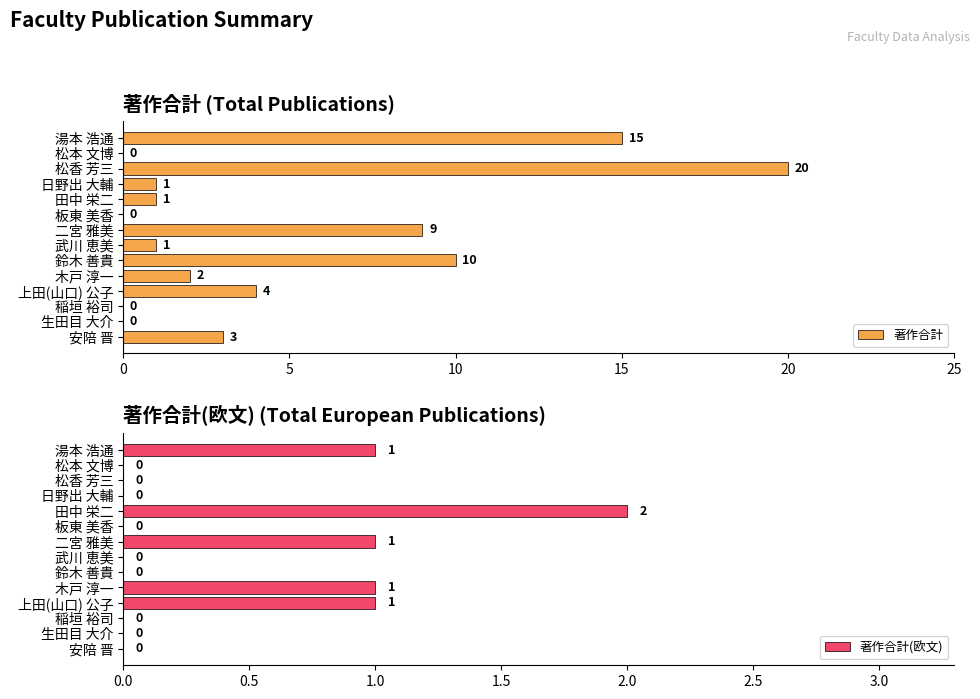

Which category has the highest value in the 著作合計(欧文) series?

田中 栄二